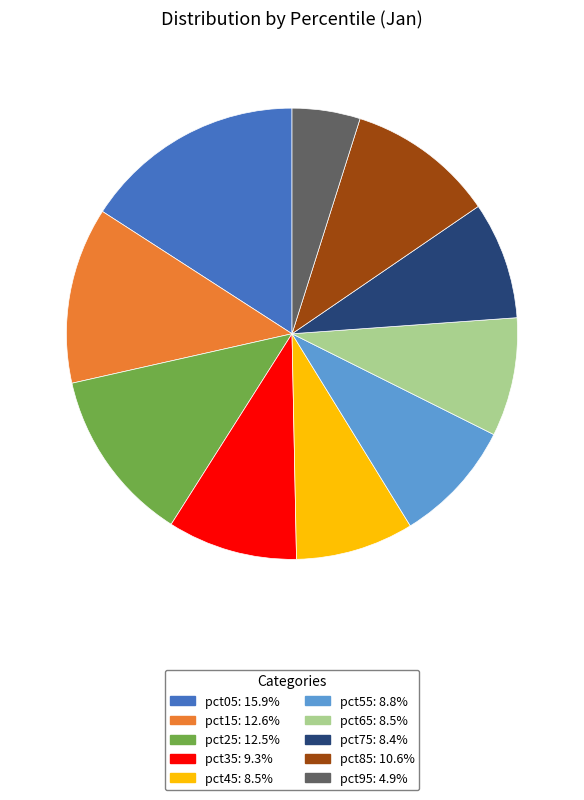

Between pct05 and pct35, which is larger?

pct05